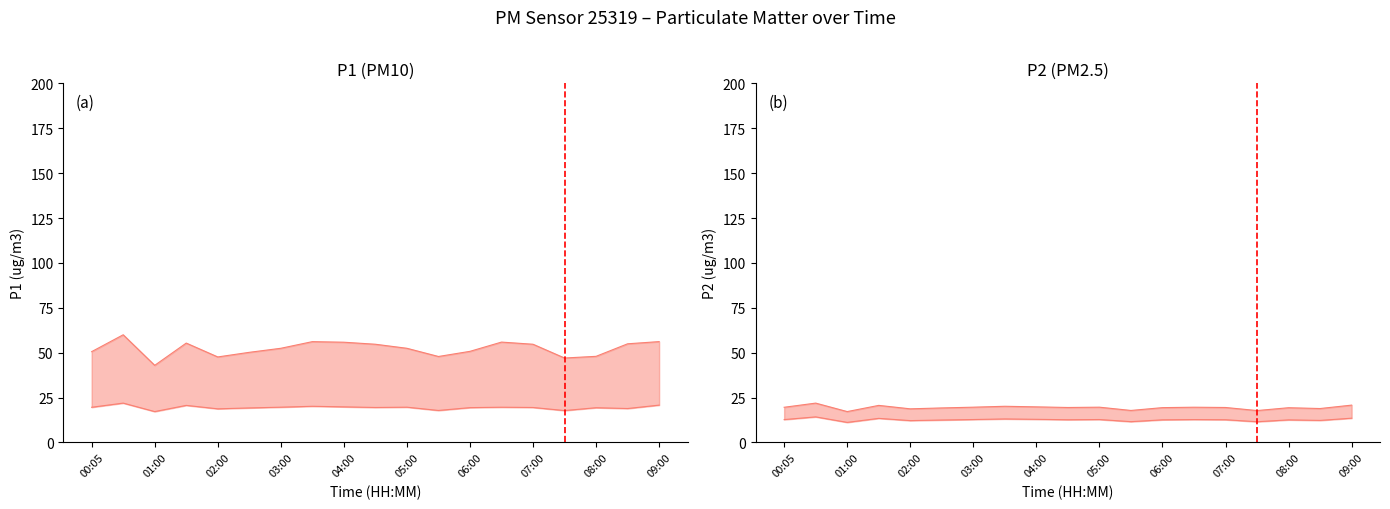

What is the maximum value shown in the chart?

60.0